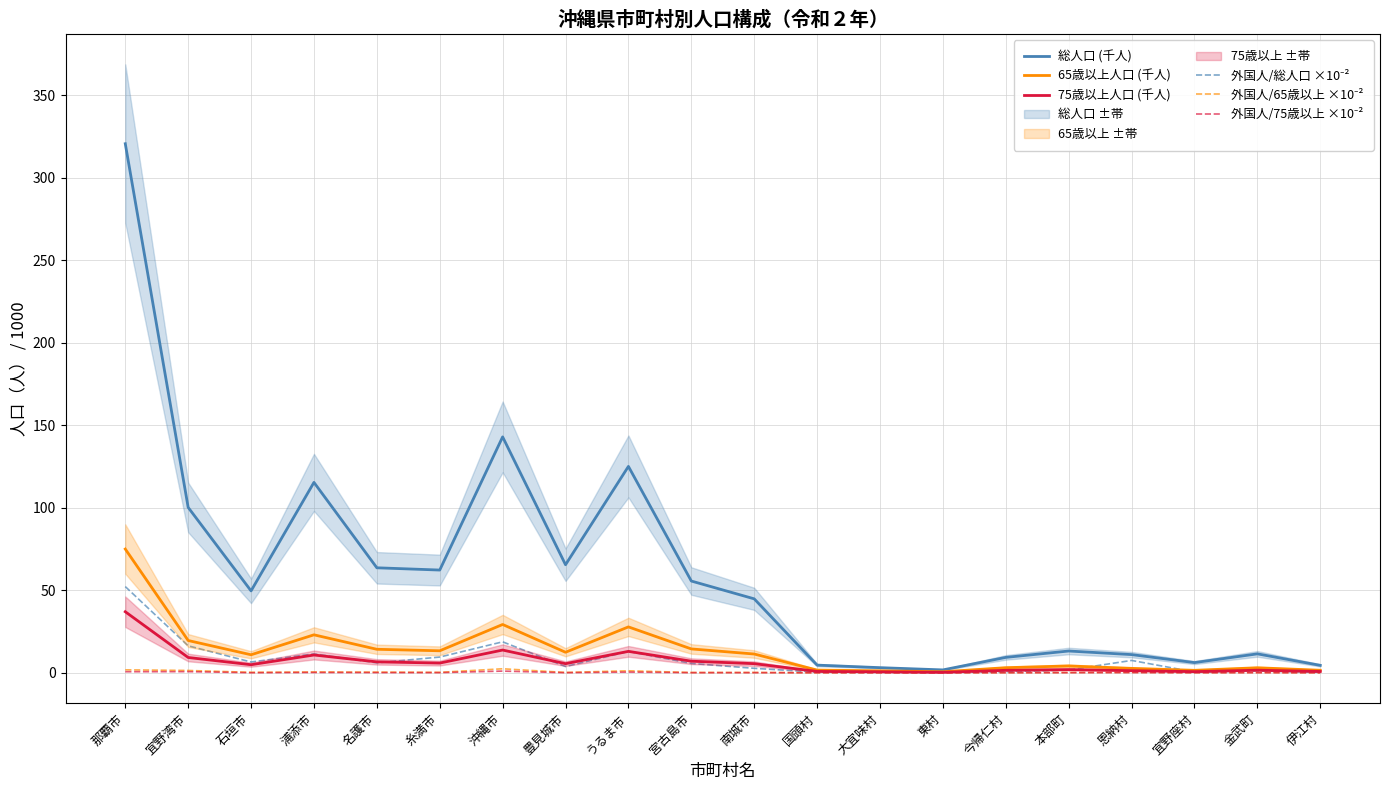

How many data points does each series have?

20